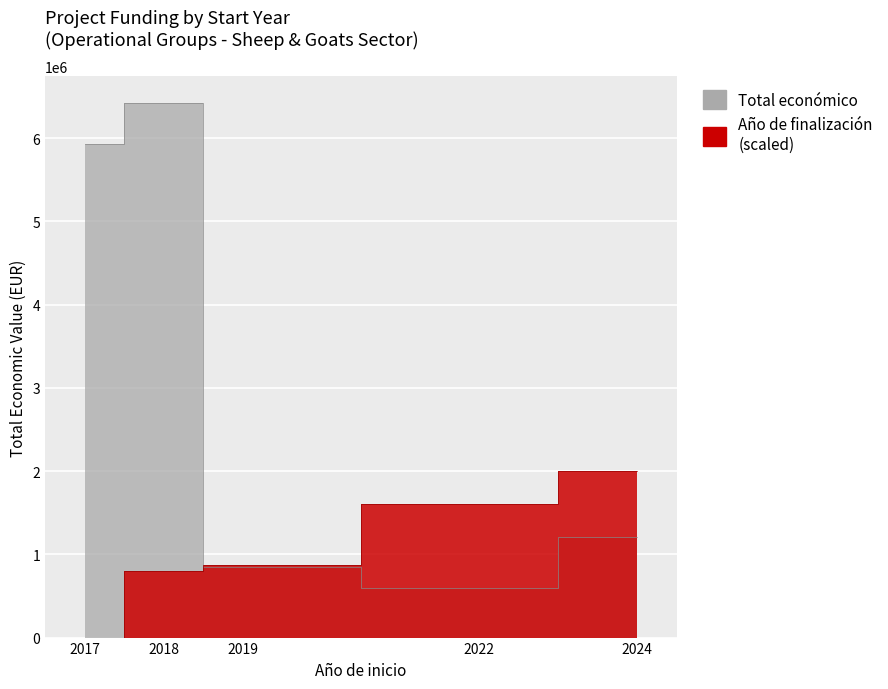

What are all the series names shown in the legend?

Total economico, Ano de finalizacion